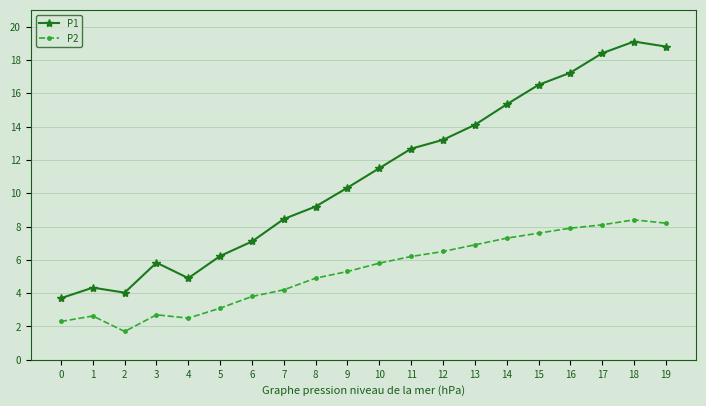

At which label does P1 first exceed 11?

10